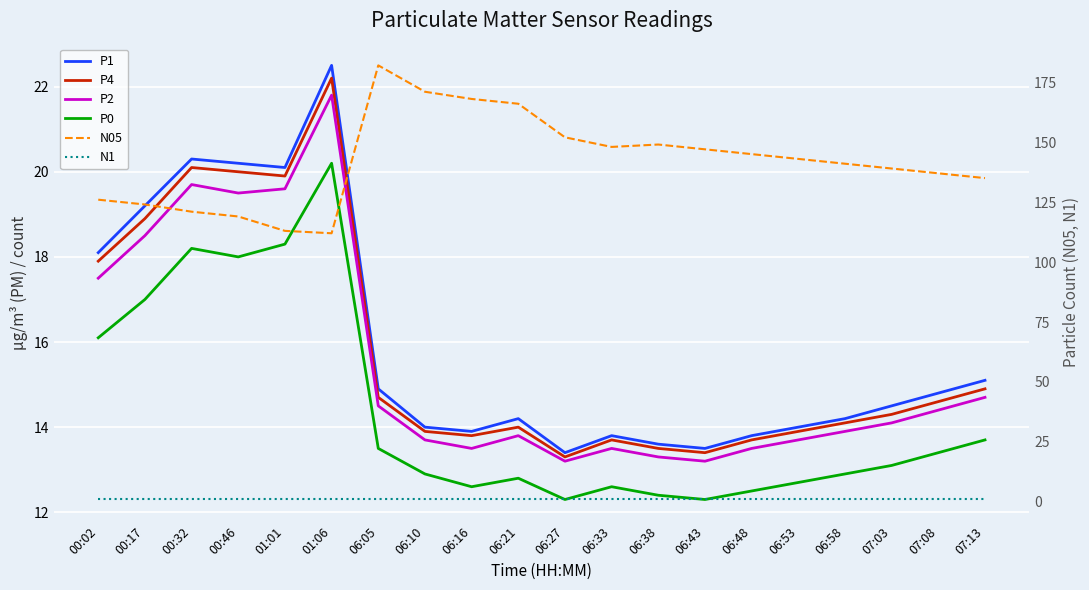

At which label is P1 closest to 17?

00:02